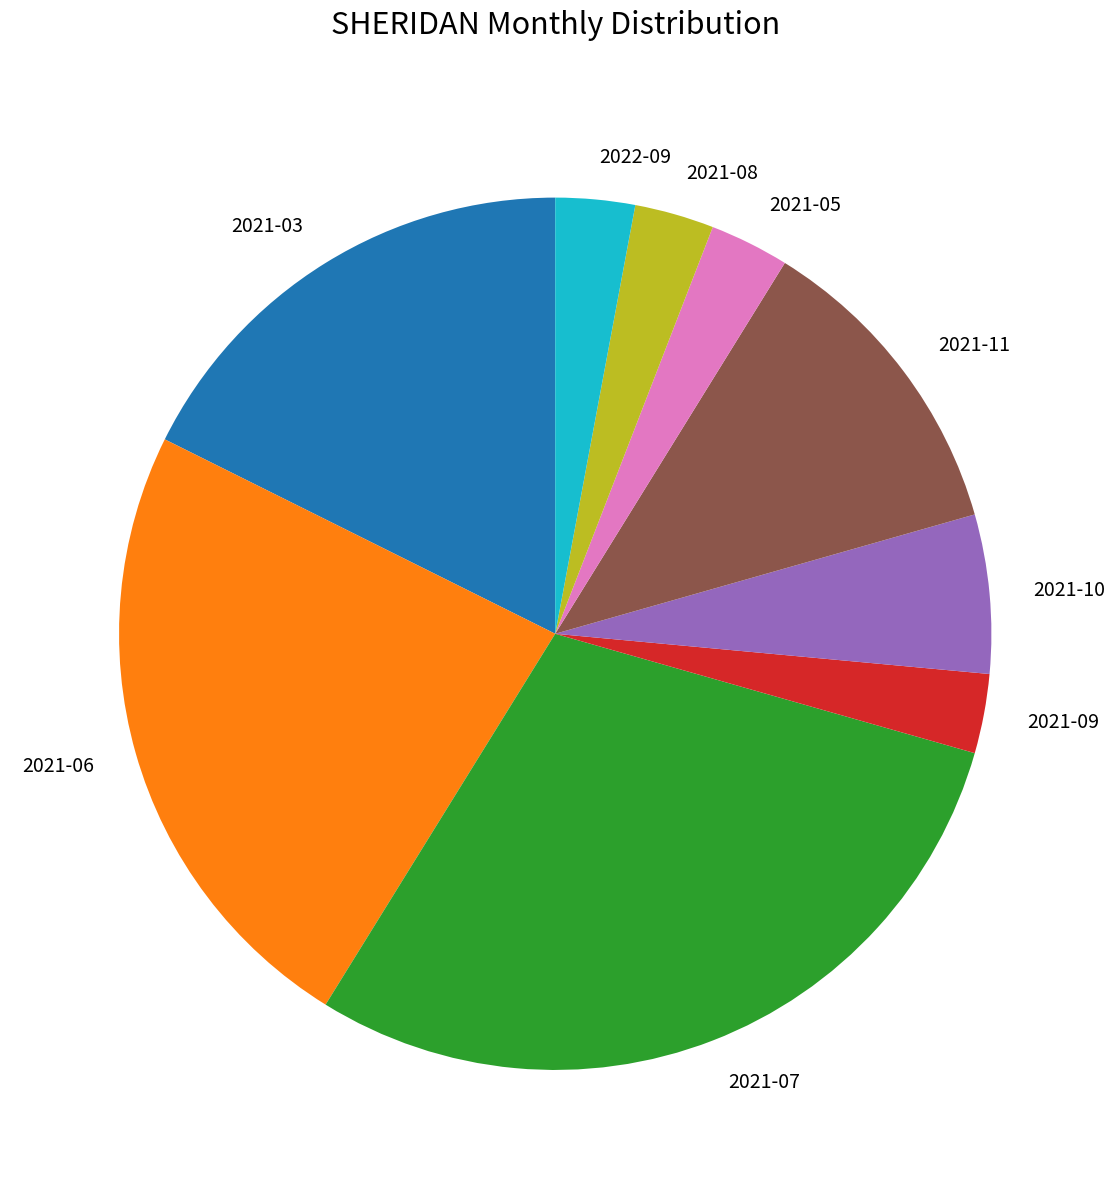

Does 2021-07 represent more than half of the total?

No